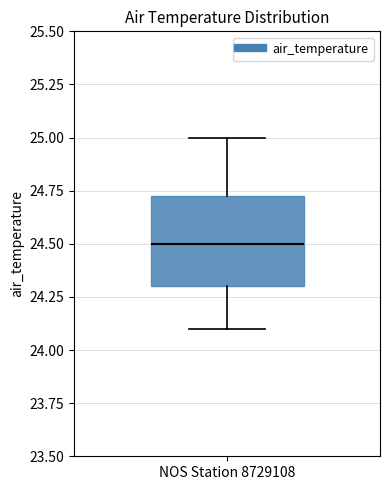

Read this box plot against the y-axis: the position of the median line, the range covered by the box, and the ends of both whiskers. The values are not printed on the chart, so give them approximately, as read against the axis.

median 24.50, box 24.30 to 24.75, whiskers 24.10 to 25.00